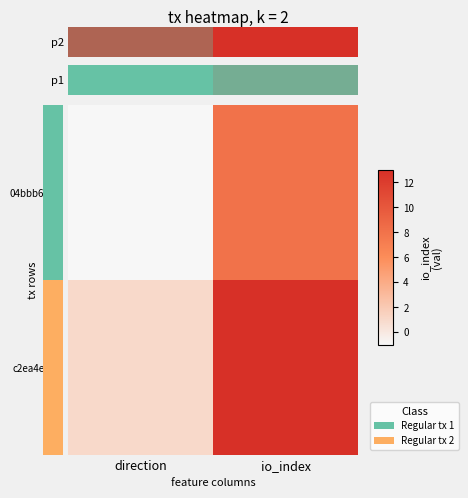

What is the smallest value displayed?

0.1